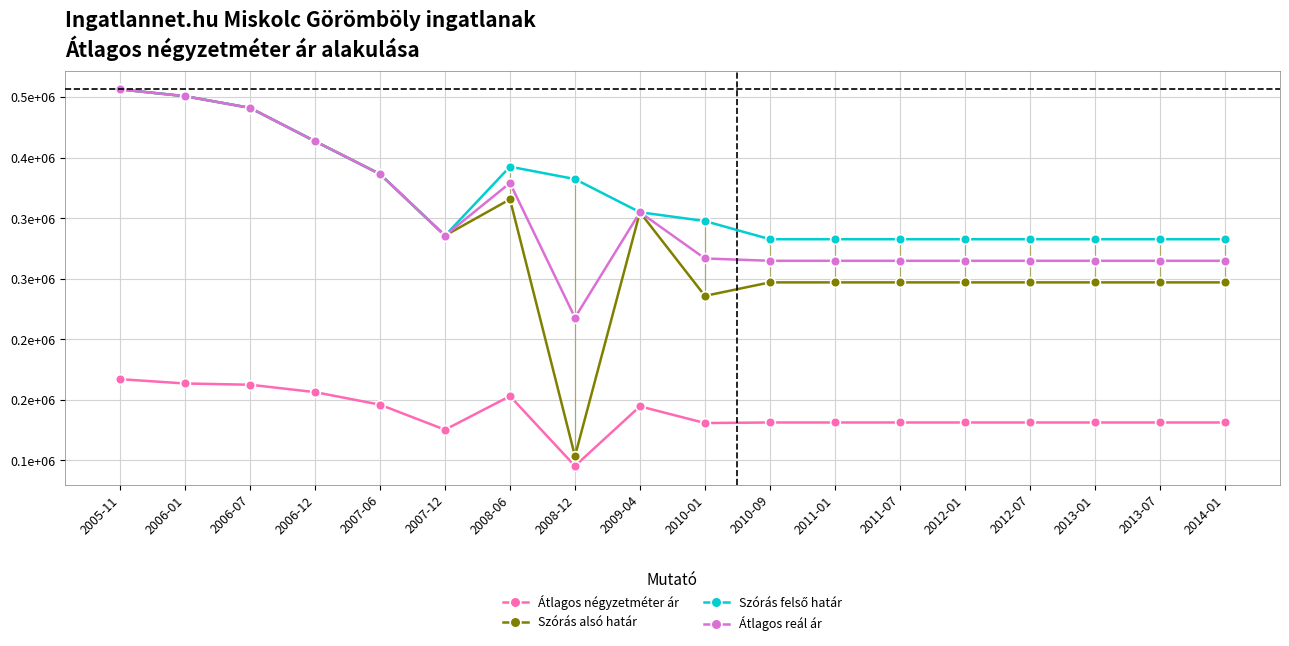

Which series has the widest spread of values?

Szórás alsó határ